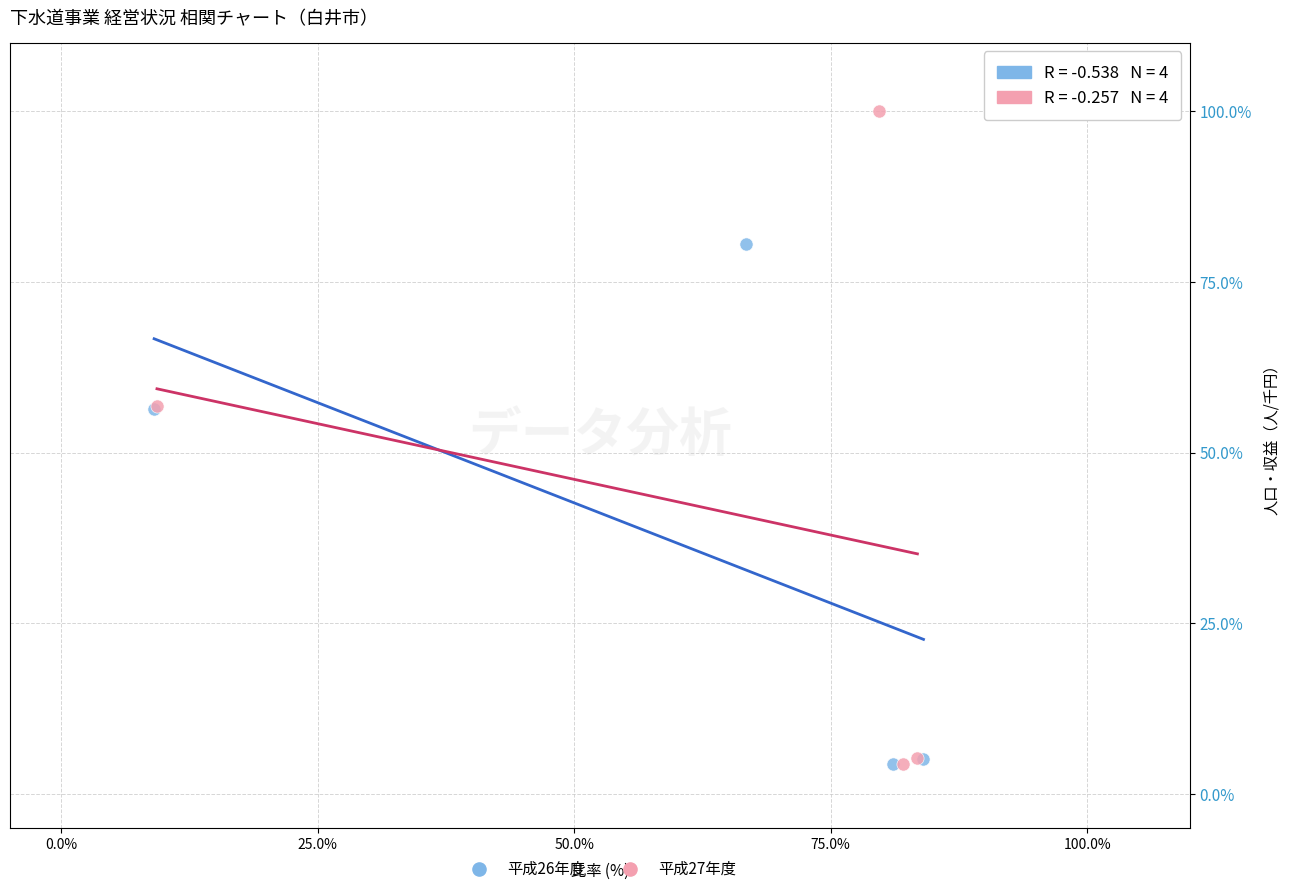

Which series has the largest Y range (max minus min)?

平成27年度